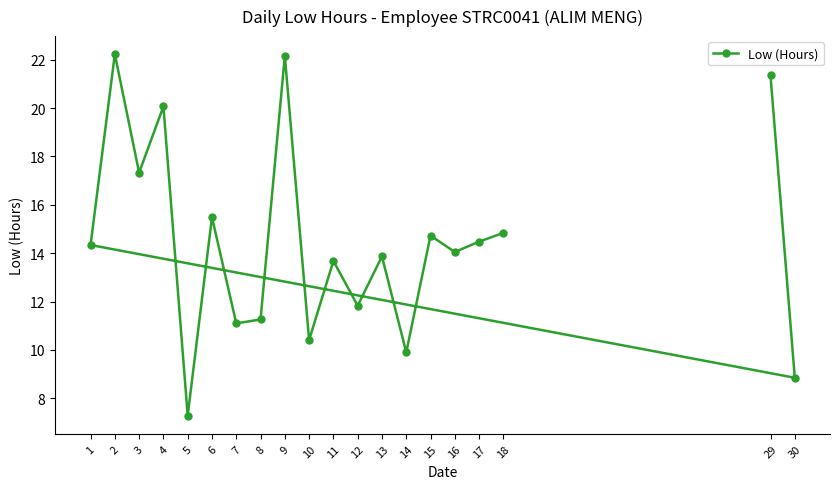

What is the label of the 20th point from the right?

29